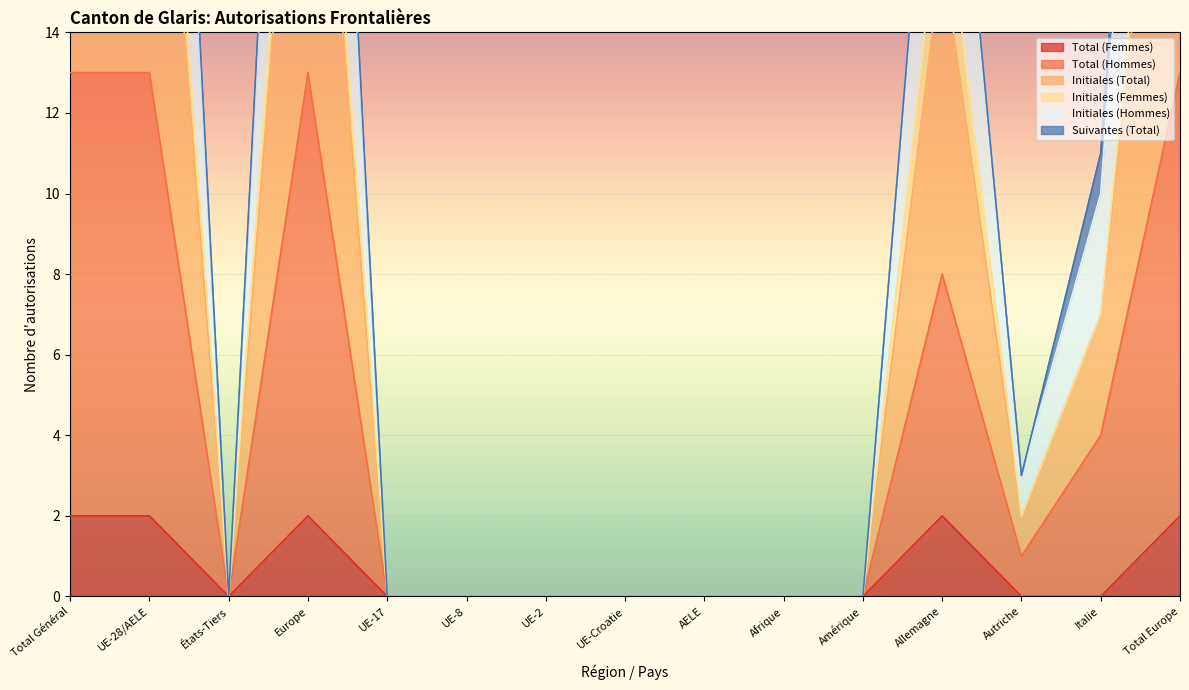

How many values in Total (Femmes) are above zero?

5